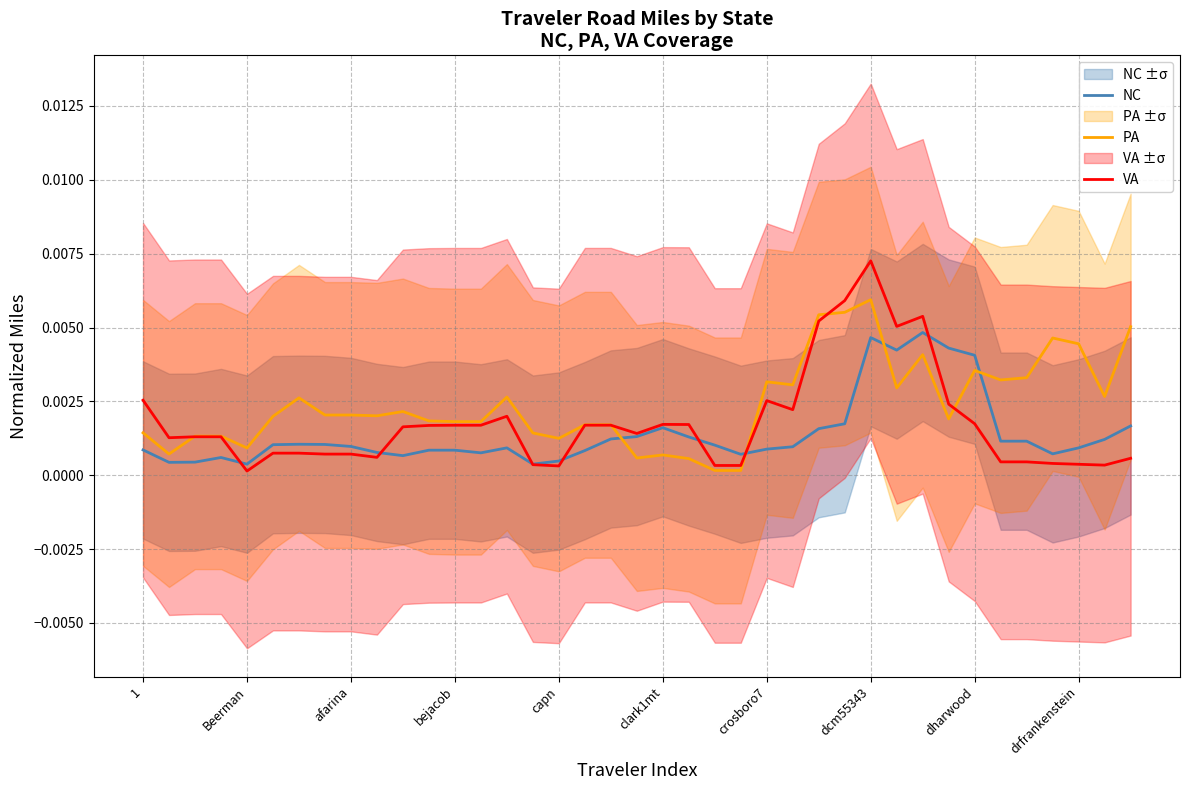

After their last crossing, which series has the higher values: PA or NC?

PA